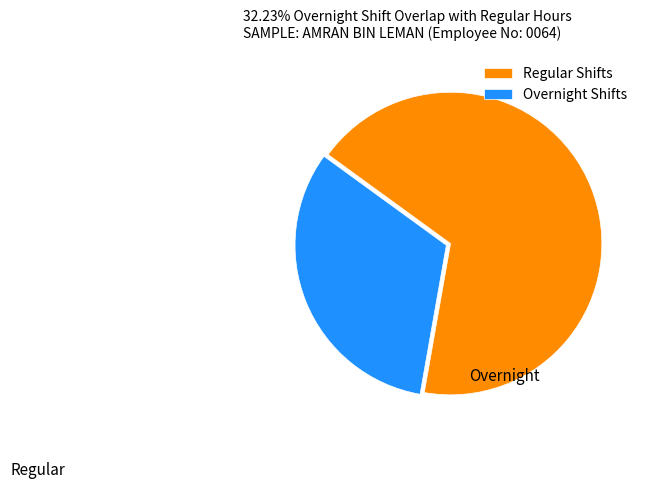

Which has a higher value, Overnight Shifts or Regular Shifts?

Regular Shifts